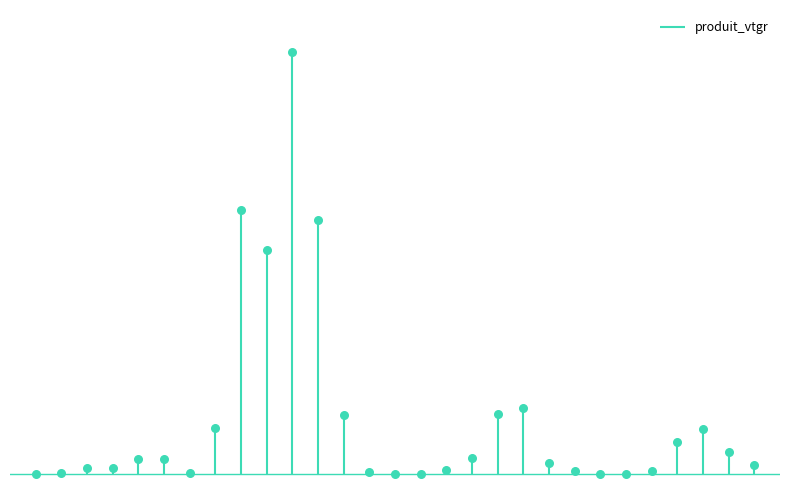

Which has a higher value, 3 or 6?

6